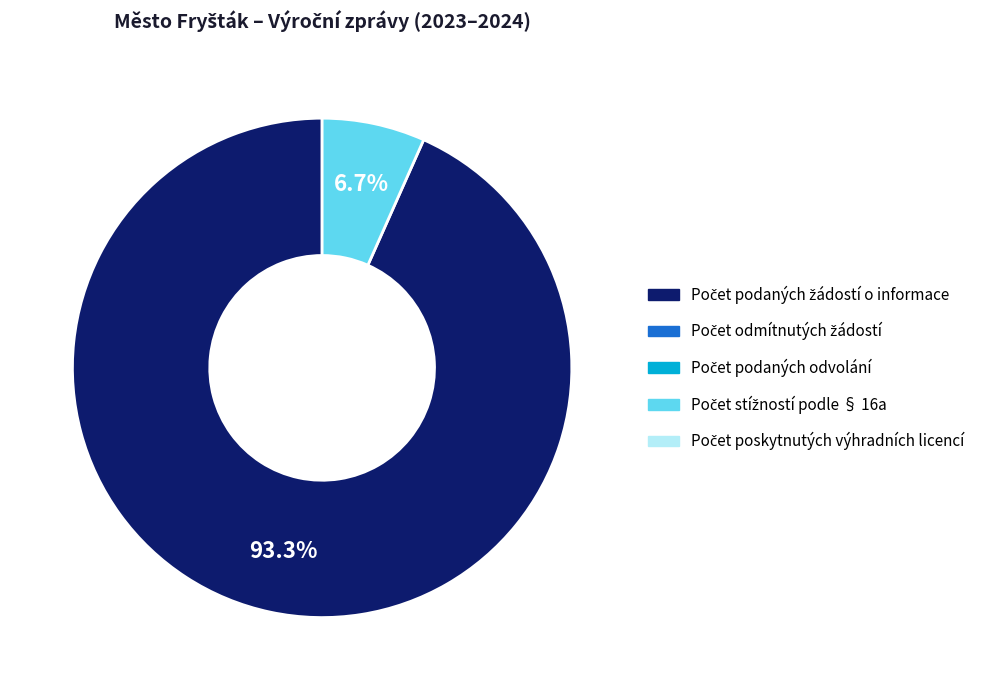

Does any single category account for the majority?

Yes